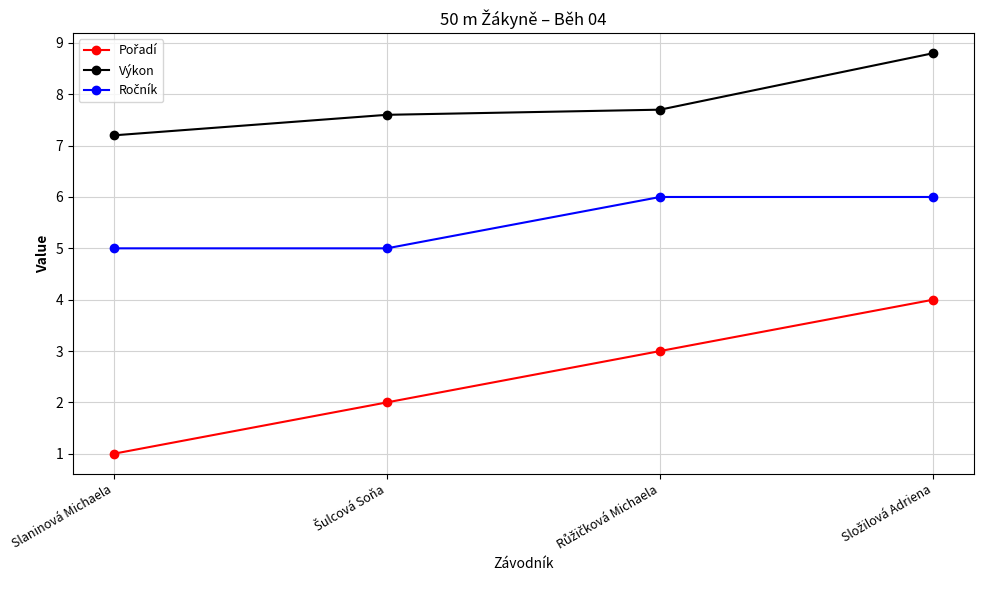

What is the value of the Výkon point at the 1st from the left?

7.2